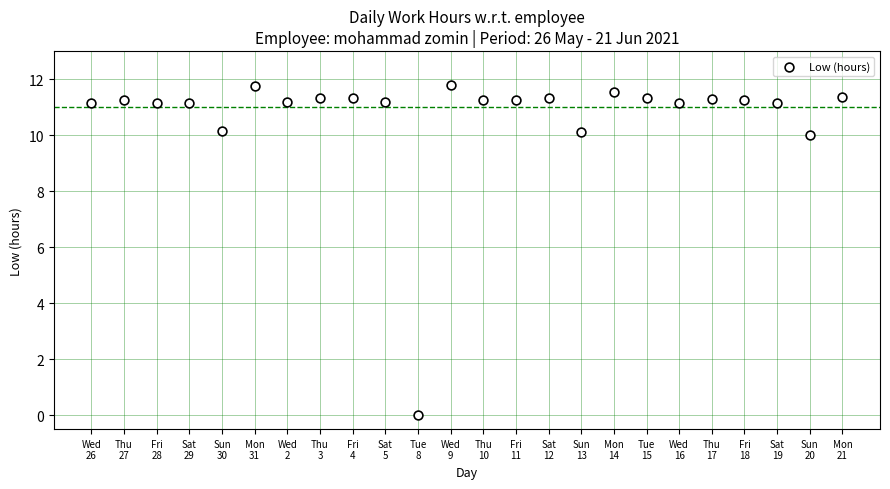

What is the range of Y values (max minus min)?

11.8